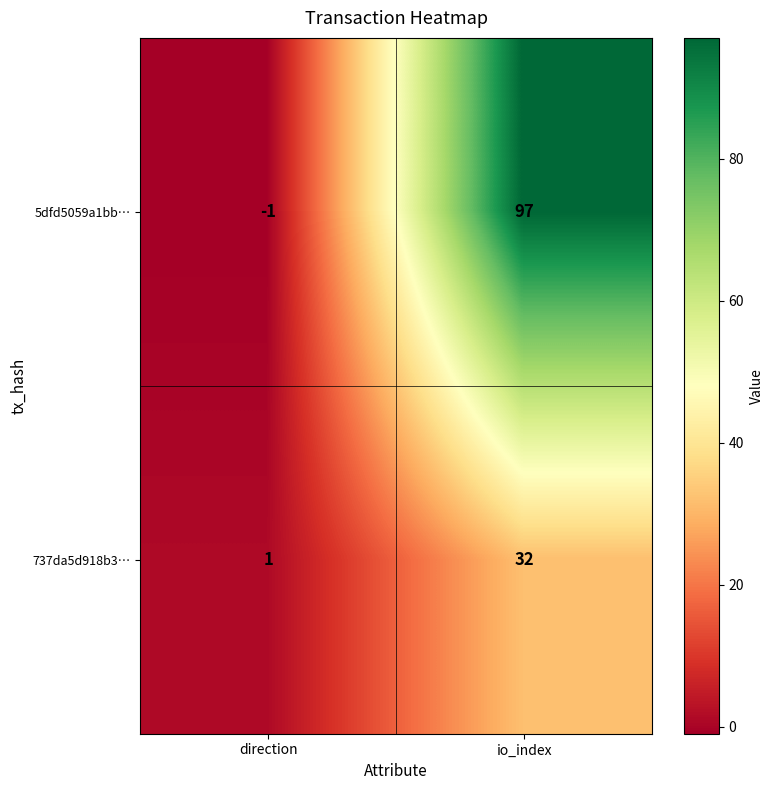

True or false: 737da5d918b3… has a value of 32 at io_index.

True